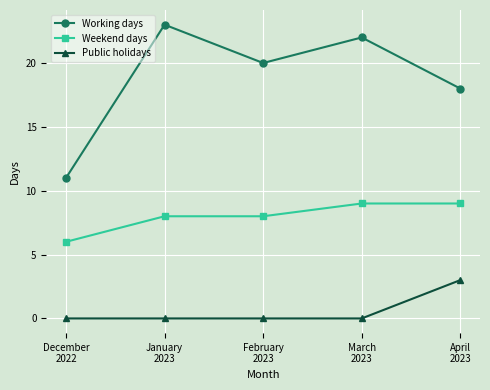

How many lines are shown in the chart?

3